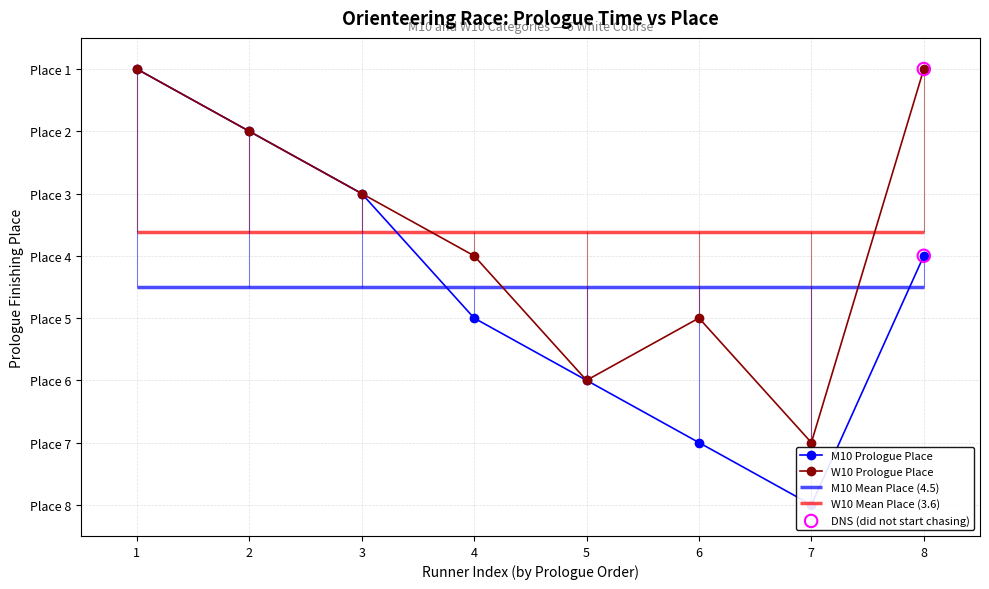

Is the value of W10 Prologue Place at 5 greater than the value of M10 Prologue Place at 2?

Yes